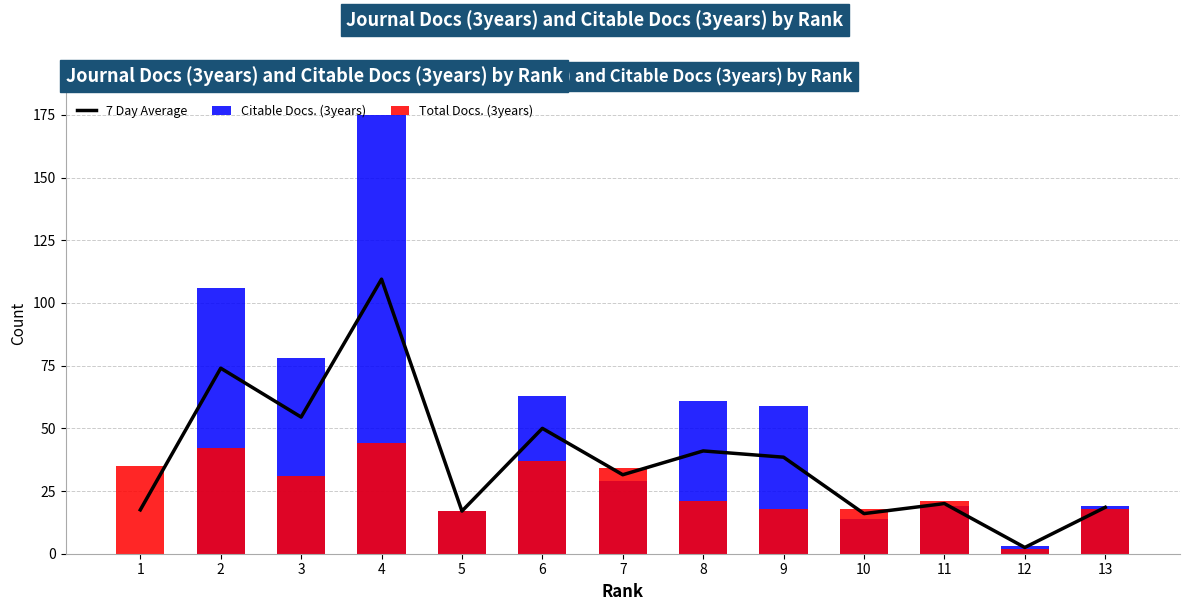

Which series changed the most between 1 and 8?

Citable Docs. (3years)